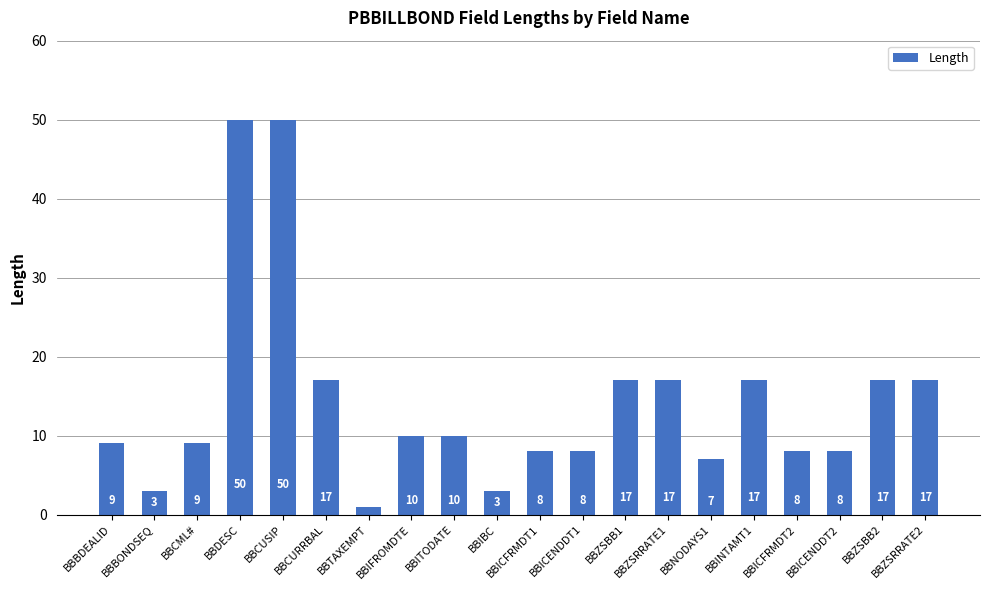

How many series are shown in this chart?

1